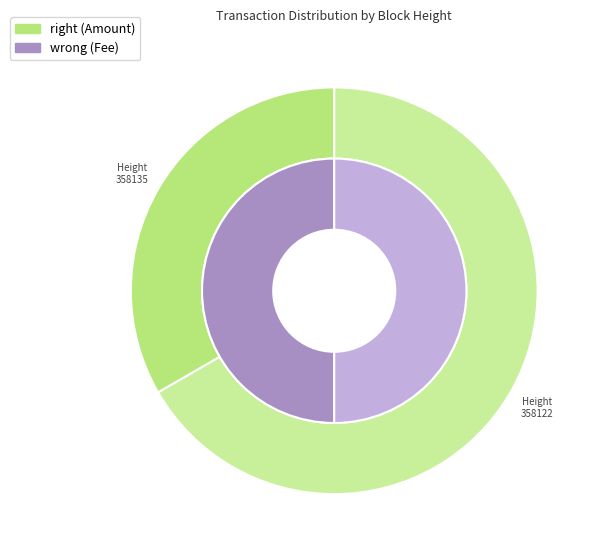

Rank the categories by Amount value from highest to lowest.

358122, 358135